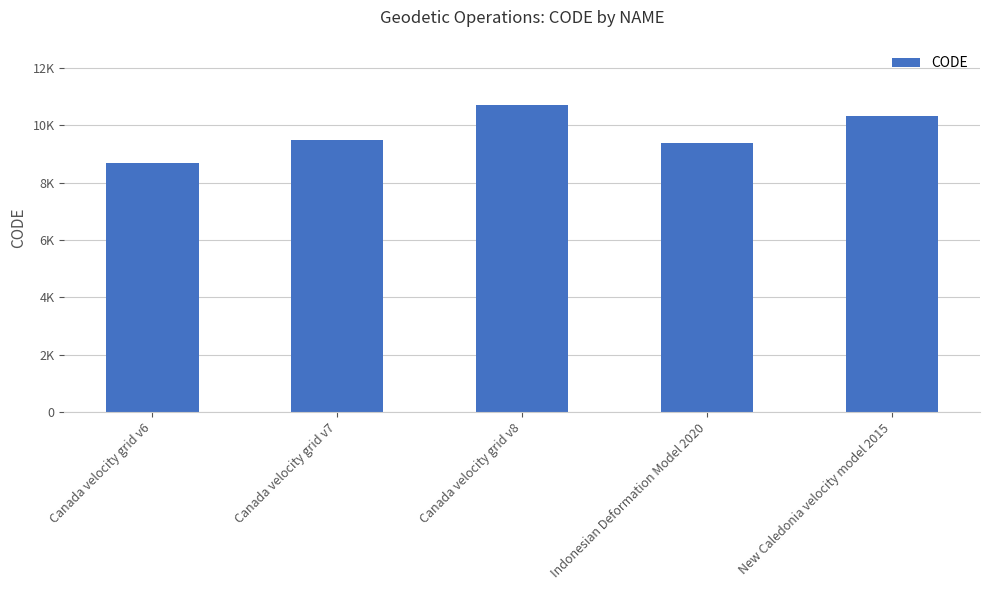

Approximately how many times larger is the value at Canada velocity grid v8 compared to Canada velocity grid v6?

1.2